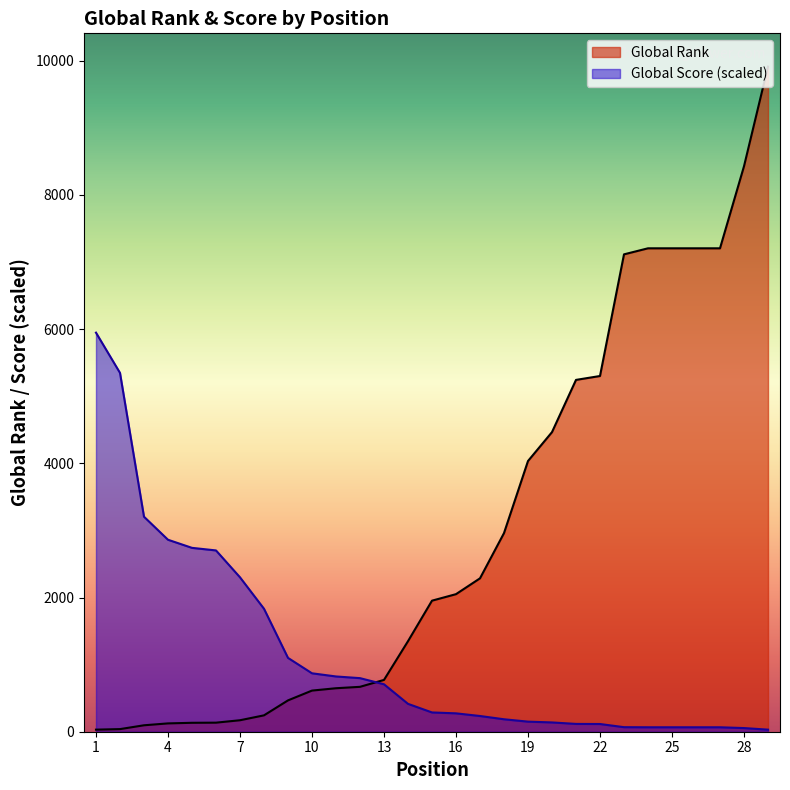

Rank the series by their average value, from highest to lowest.

Global Rank, Global Score